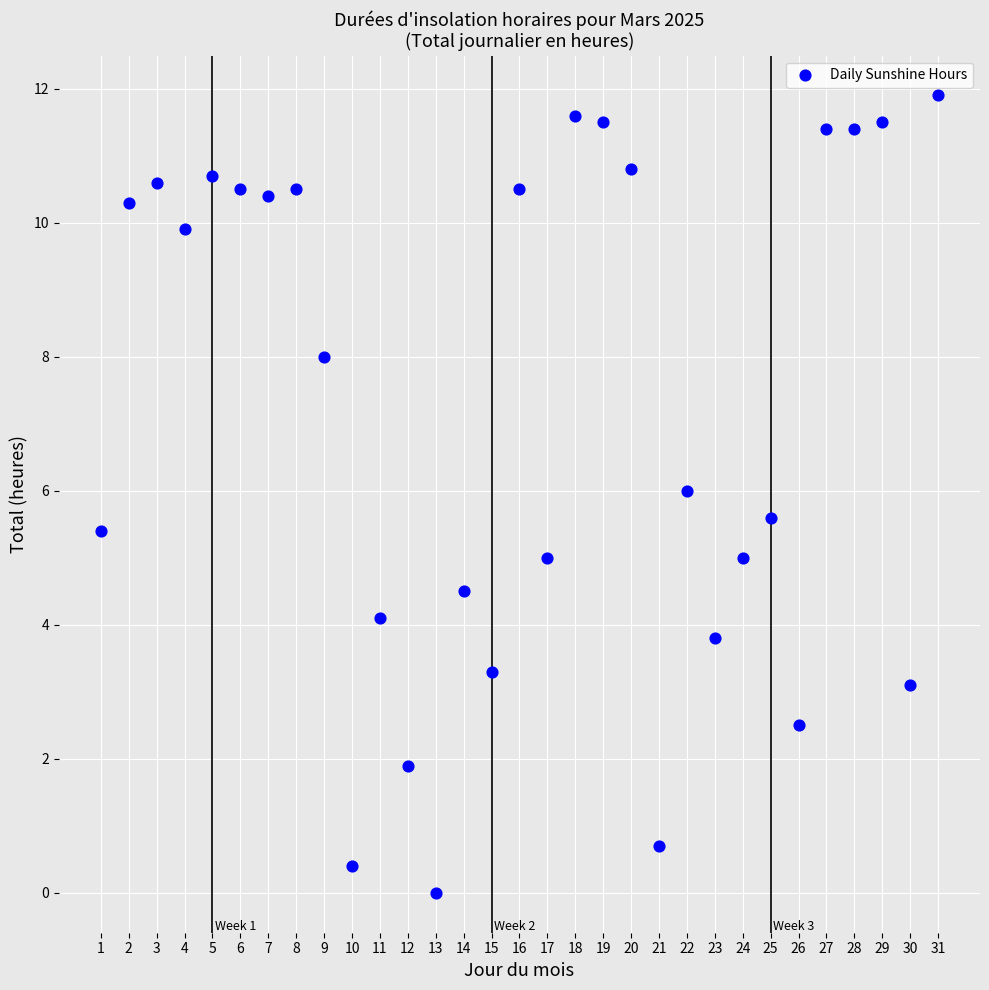

What is the range of Y values (max minus min)?

11.9